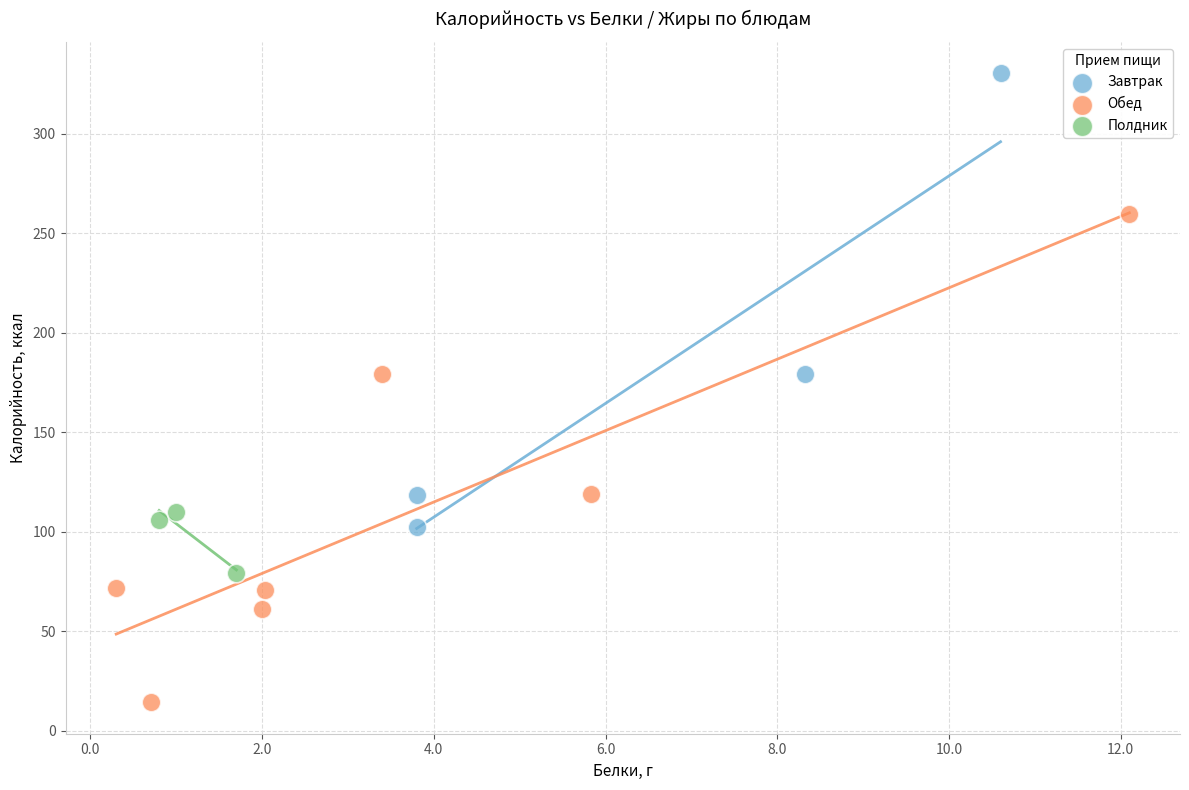

Which series reaches the maximum Y coordinate?

Завтрак